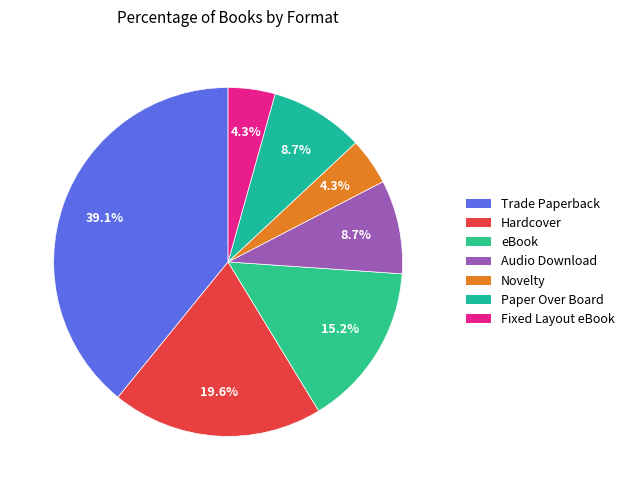

Rank the categories by value from lowest to highest.

Novelty, Fixed Layout eBook, Audio Download, Paper Over Board, eBook, Hardcover, Trade Paperback